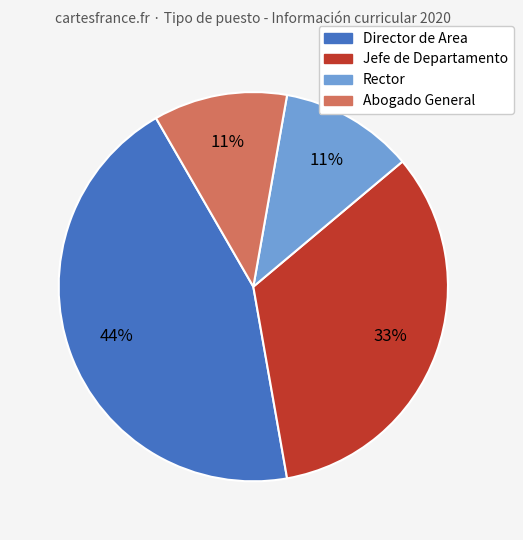

Does any single category account for the majority?

No